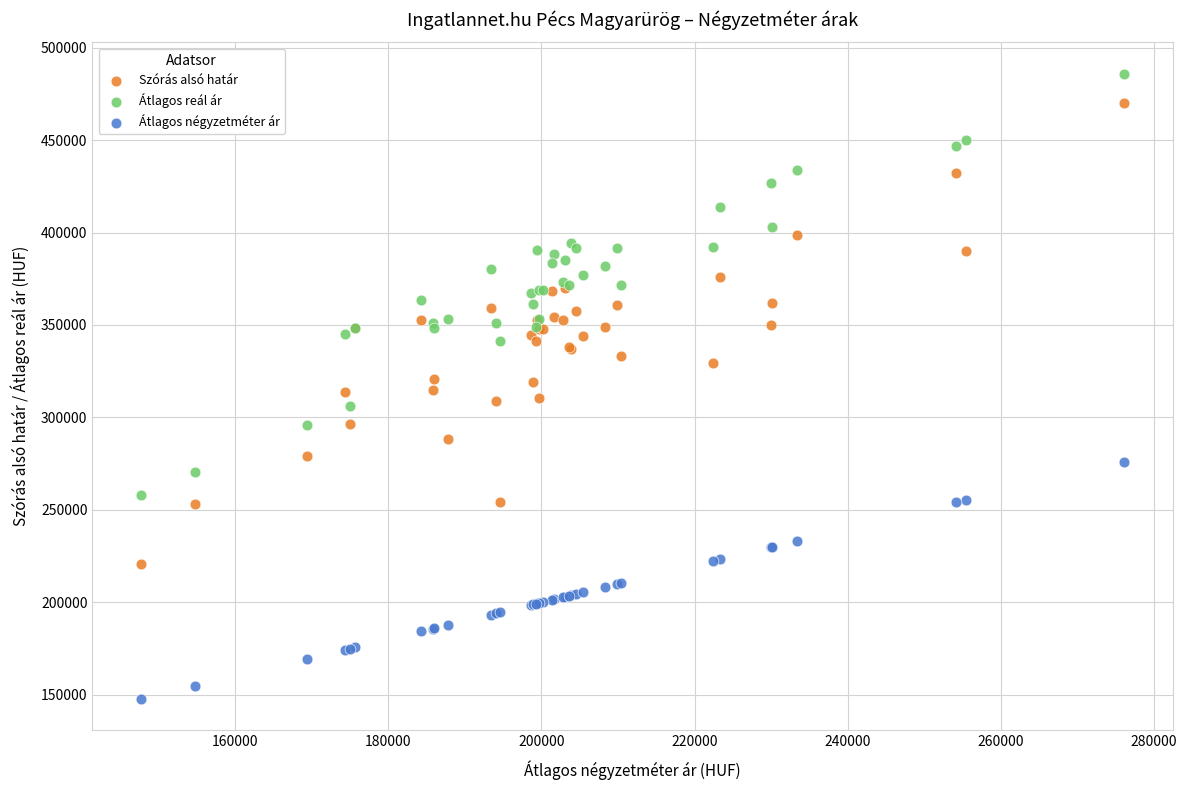

Which series contains the highest Y value?

Átlagos reál ár